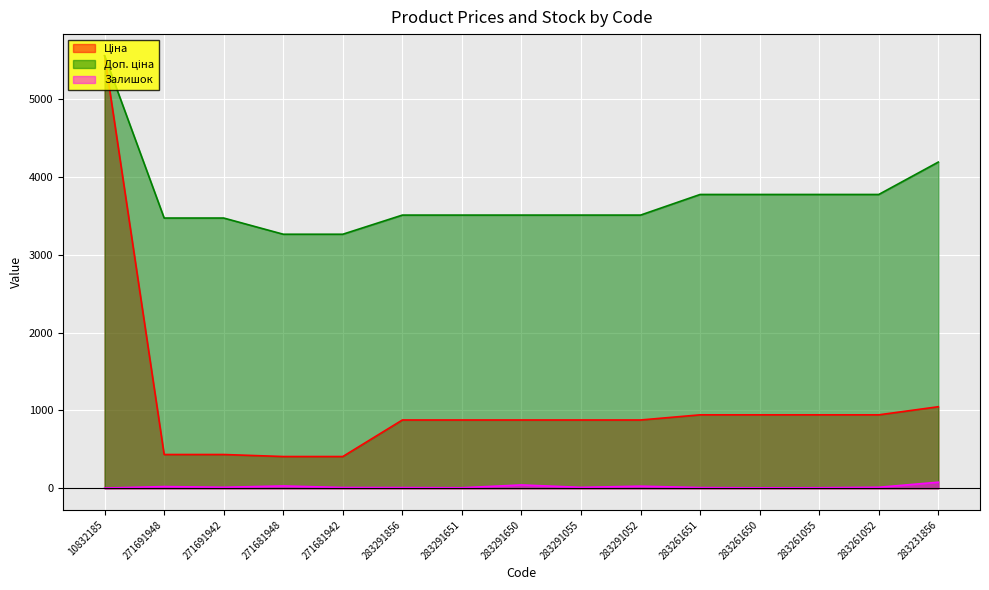

Between 283291650 and 283291055, which series saw the biggest shift?

Залишок